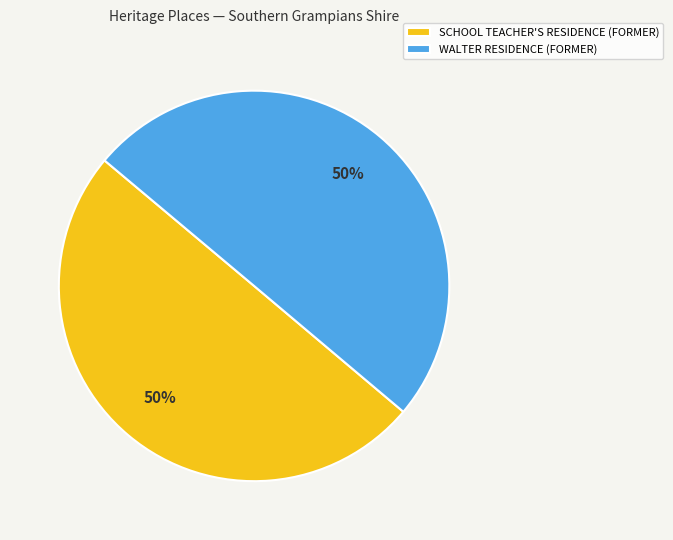

How many segments does this pie chart have?

2